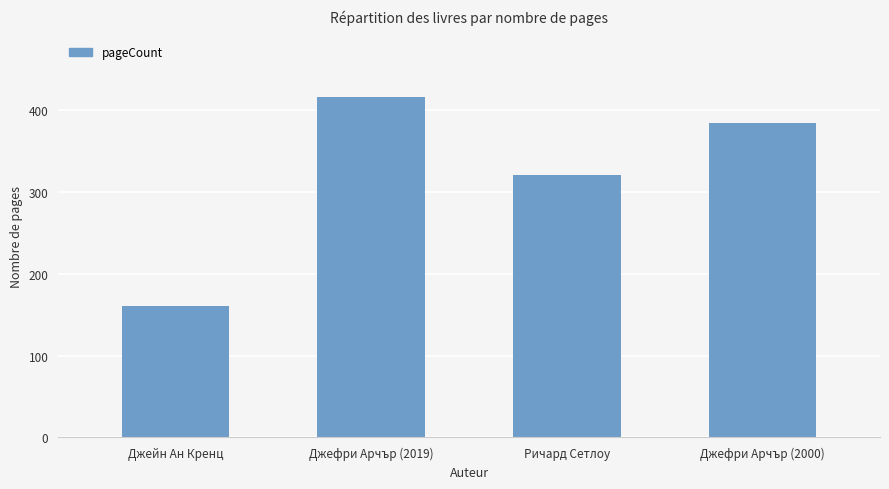

The chart shows a value of 160 at Джейн Ан Кренц. True or false?

True